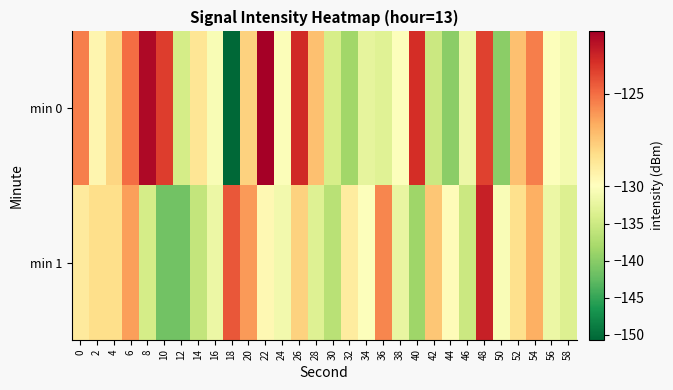

Reading left to right, transcribe all the data shown in this chart.

min 0: 0=-125.4	2=-129.4	4=-127.9	6=-125.0	8=-122.0	10=-123.7	12=-134.4	14=-128.6	16=-130.6	18=-150.7	20=-127.8	22=-121.7	24=-130.3	26=-123.1	28=-127.2	30=-134.2	32=-138.4	34=-132.6	36=-133.1	38=-130.1	40=-123.3	42=-135.2	44=-139.8	46=-131.8	48=-123.8	50=-139.9	52=-127.2	54=-125.4	56=-130.2	58=-131.1
min 1: 0=-128.8	2=-128.2	4=-128.3	6=-126.2	8=-134.3	10=-141.5	12=-141.5	14=-135.7	16=-132.0	18=-124.4	20=-126.1	22=-129.5	24=-131.2	26=-127.8	28=-133.4	30=-136.7	32=-128.9	34=-130.1	36=-125.6	38=-132.3	40=-138.5	42=-127.4	44=-129.7	46=-135.1	48=-122.8	50=-130.5	52=-128.3	54=-126.7	56=-131.9	58=-133.6